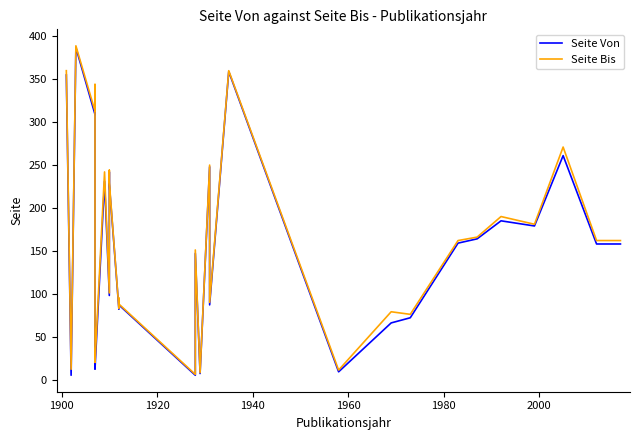

The value of Seite Bis at 14 is 39. True or false?

False